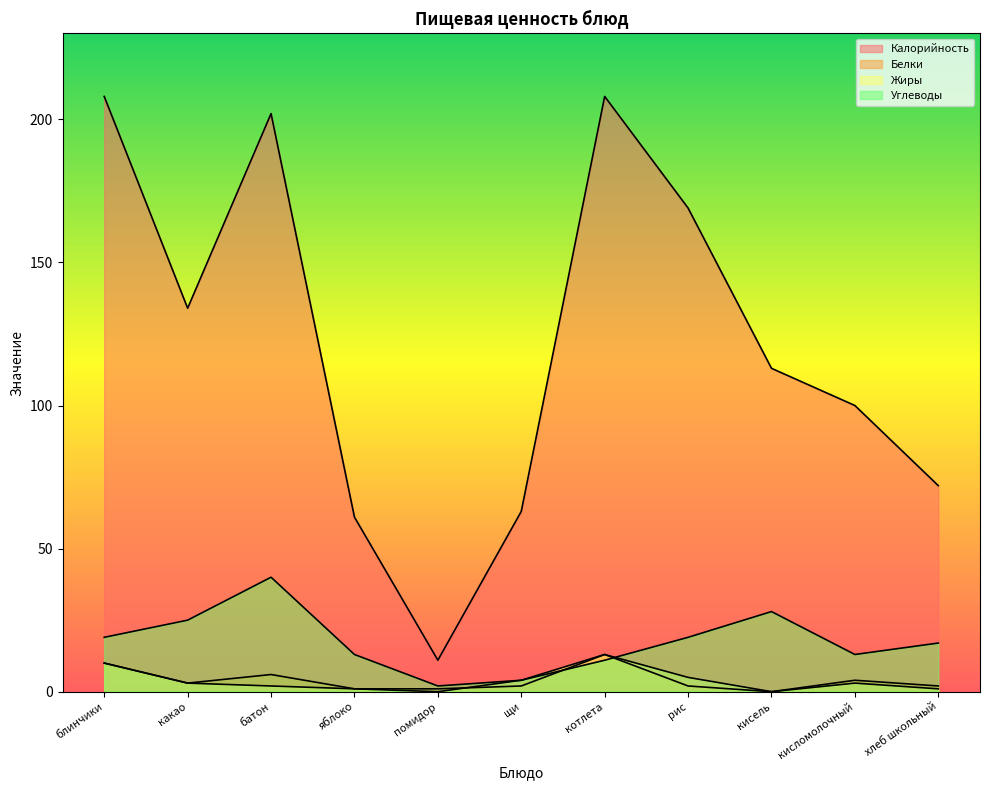

Reading left to right, list all the values displayed in this chart.

Калорийность: 208	134	202	61	11	63	208	169	113	100	72
Белки: 10	3	6	1	1	2	13	2	0	4	2
Жиры: 10	3	2	1	0	4	13	5	0	3	1
Углеводы: 19	25	40	13	2	4	11	19	28	13	17